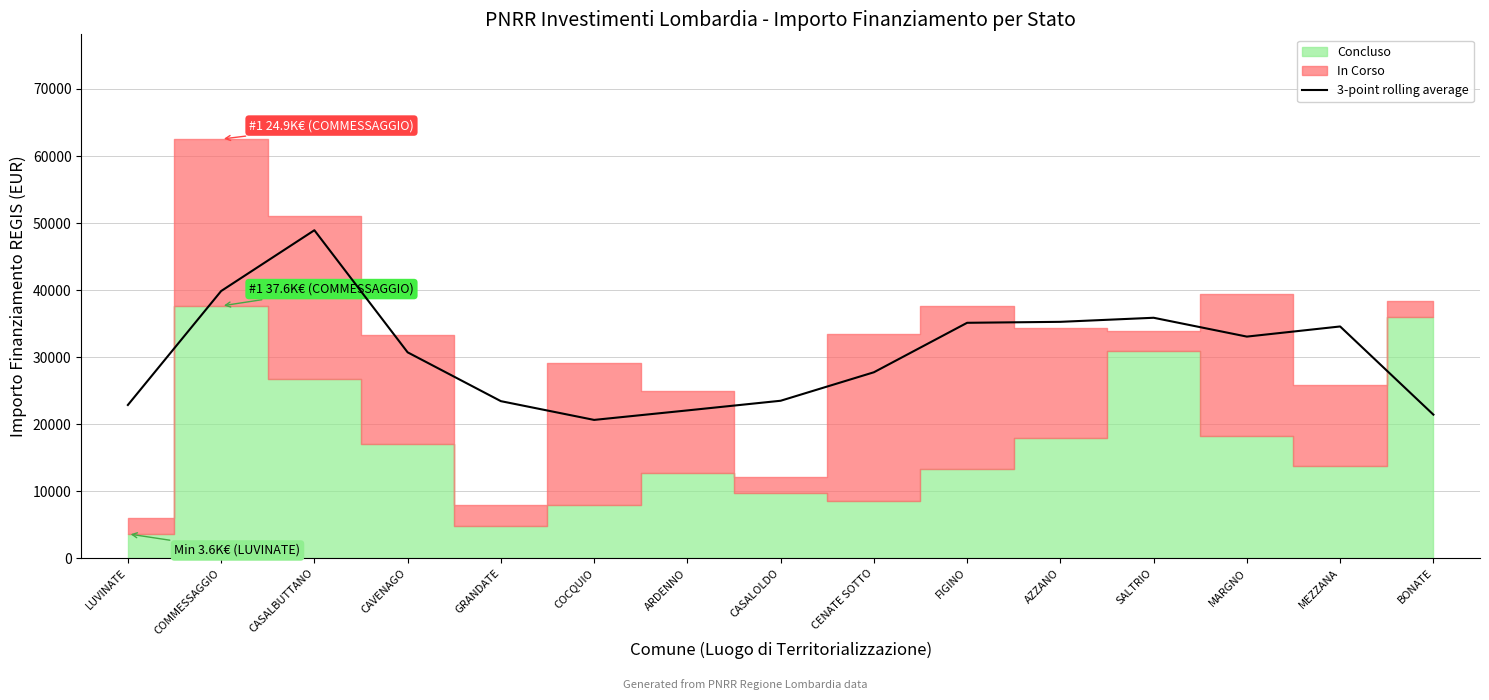

Is it true that the value at CASALOLDO is 23494.7?

True